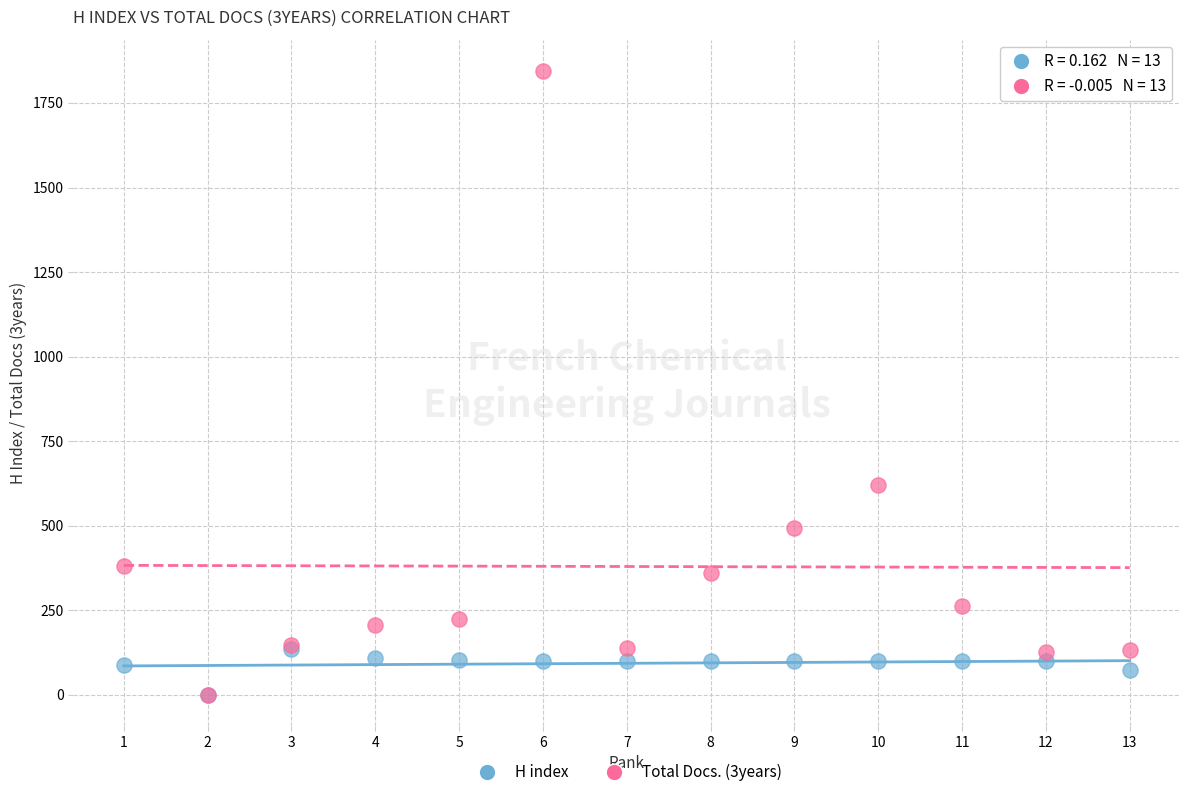

What are all the series names shown in the legend?

H index, Total Docs. (3years)